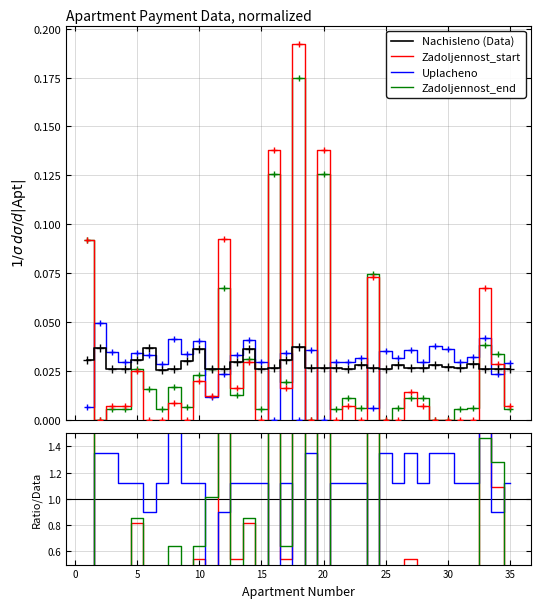

How many values in the Uplacheno series are below 1?

9